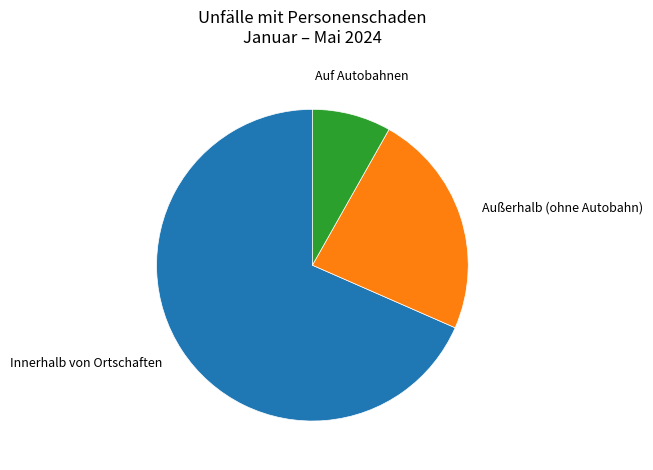

Is there any slice that represents more than half of the pie?

Yes